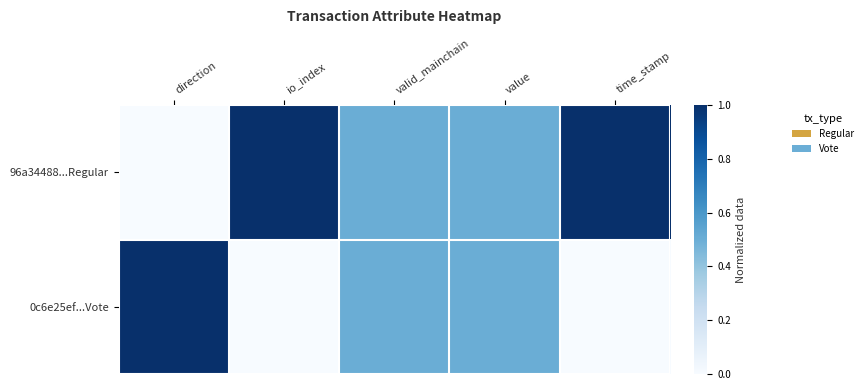

Which label corresponds to the largest value in the chart?

io_index